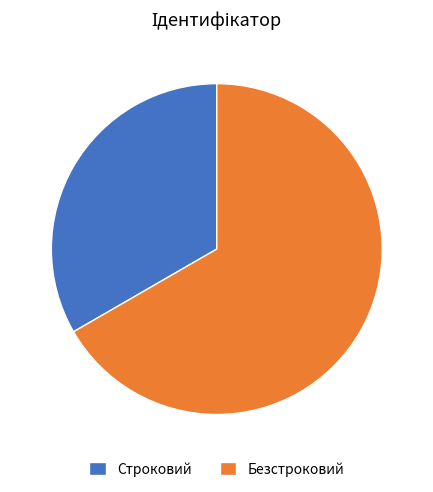

Which has a higher value, Строковий or Безстроковий?

Безстроковий